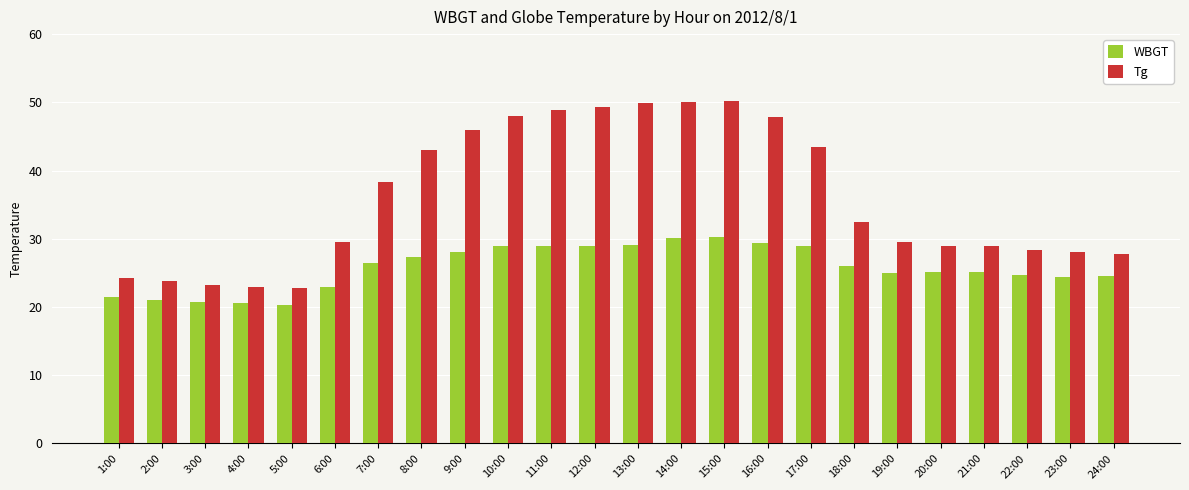

At which label does Tg first exceed 32?

7:00